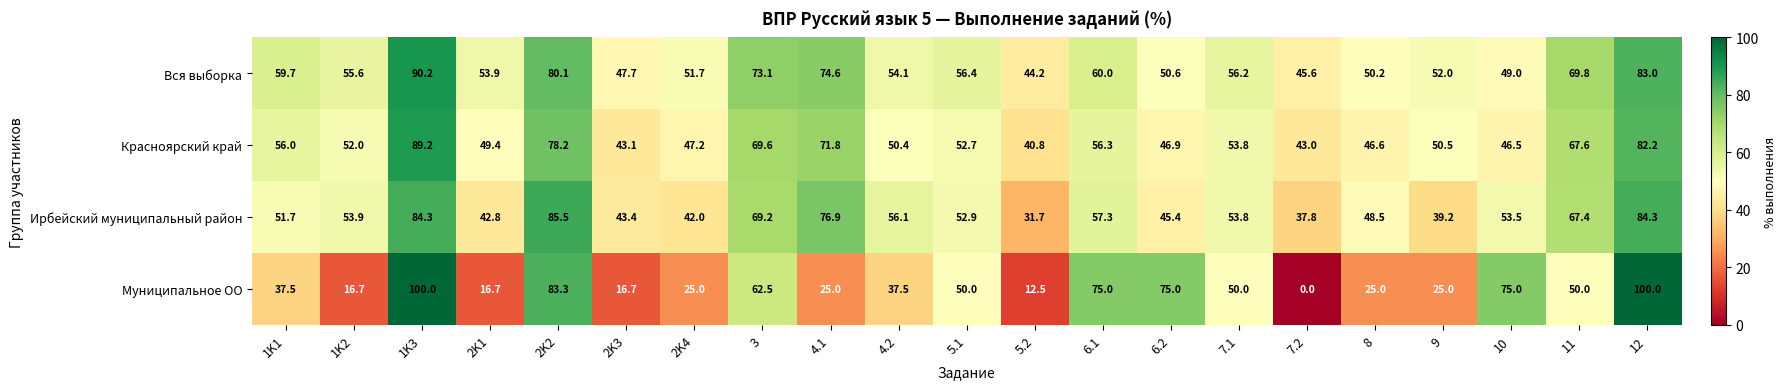

Which series has the largest total across all categories?

Вся выборка